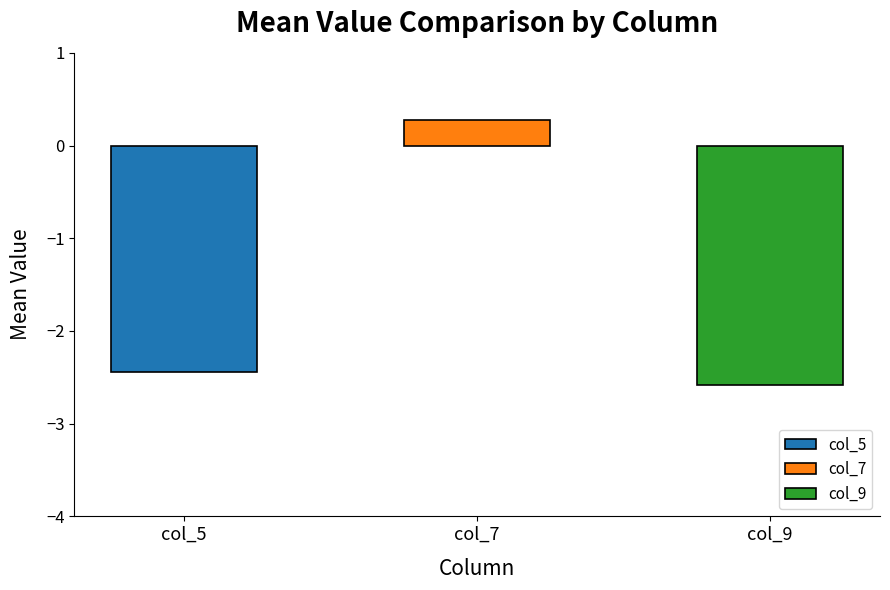

Does the chart contain any negative values?

Yes